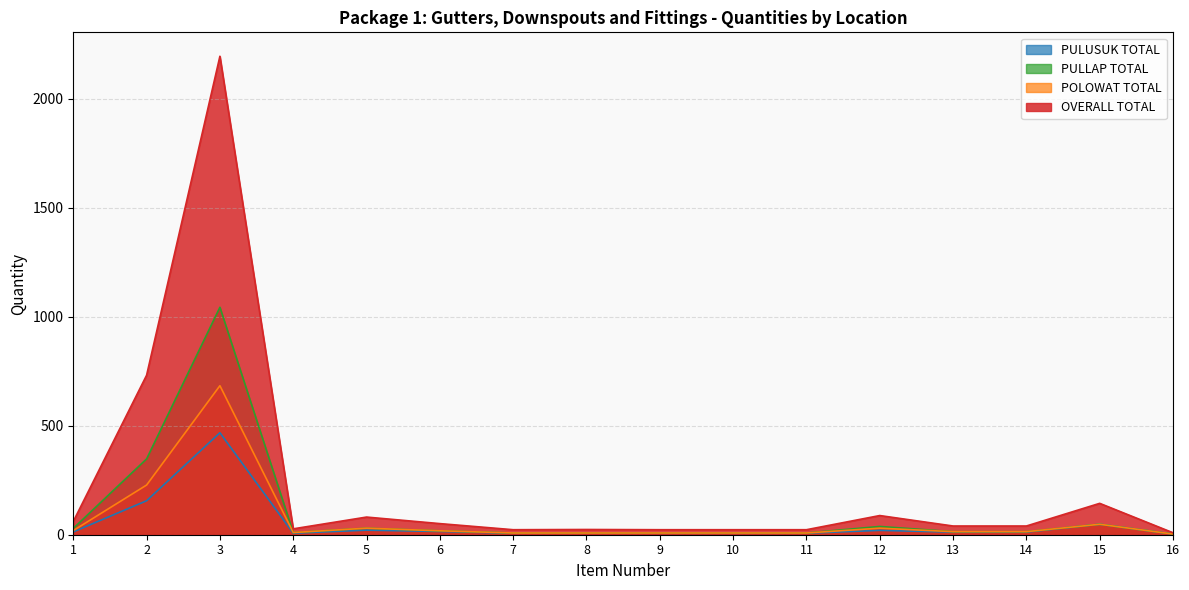

True or false: PULUSUK TOTAL and OVERALL TOTAL intersect in this chart.

False